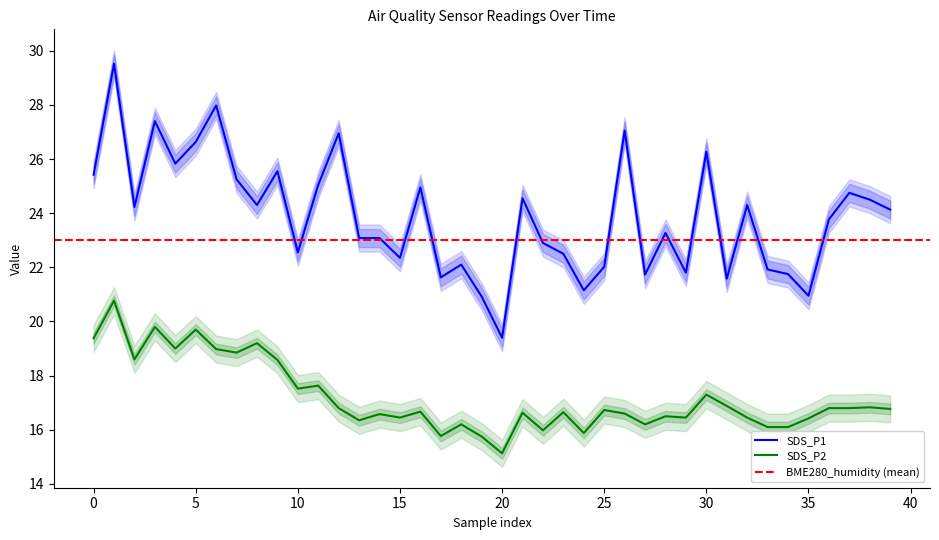

What is the minimum value for SDS_P2?

15.1